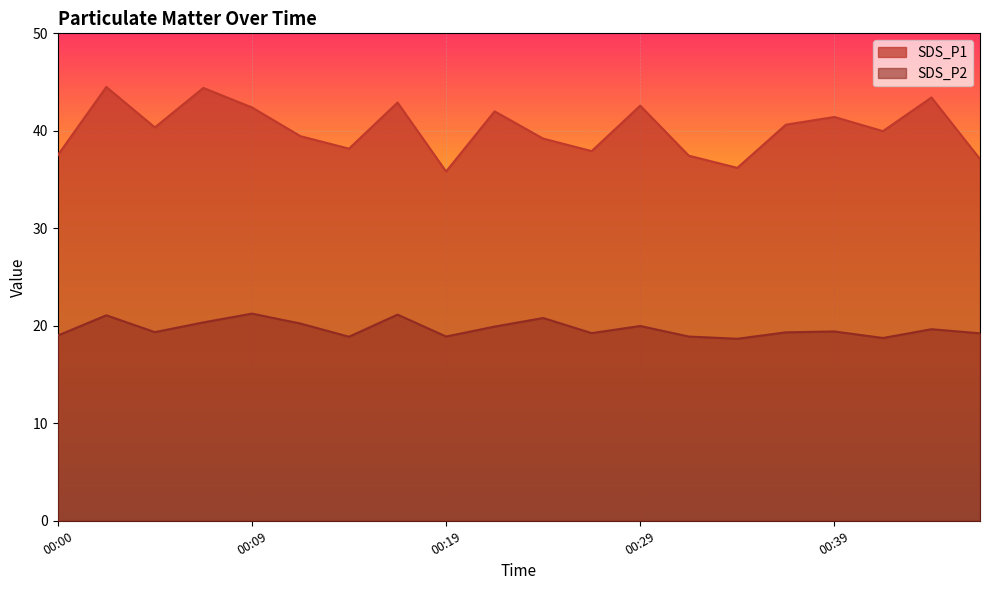

Reading left to right, extract all data points from this chart.

SDS_P1: 37.5	44.5	40.4	44.4	42.4	39.5	38.2	42.9	35.8	42.0	39.2	37.9	42.6	37.5	36.2	40.6	41.4	40.0	43.4	37.1
SDS_P2: 19.0	21.1	19.4	20.4	21.2	20.2	18.9	21.1	18.9	19.9	20.8	19.2	20.0	18.9	18.7	19.3	19.4	18.8	19.6	19.2